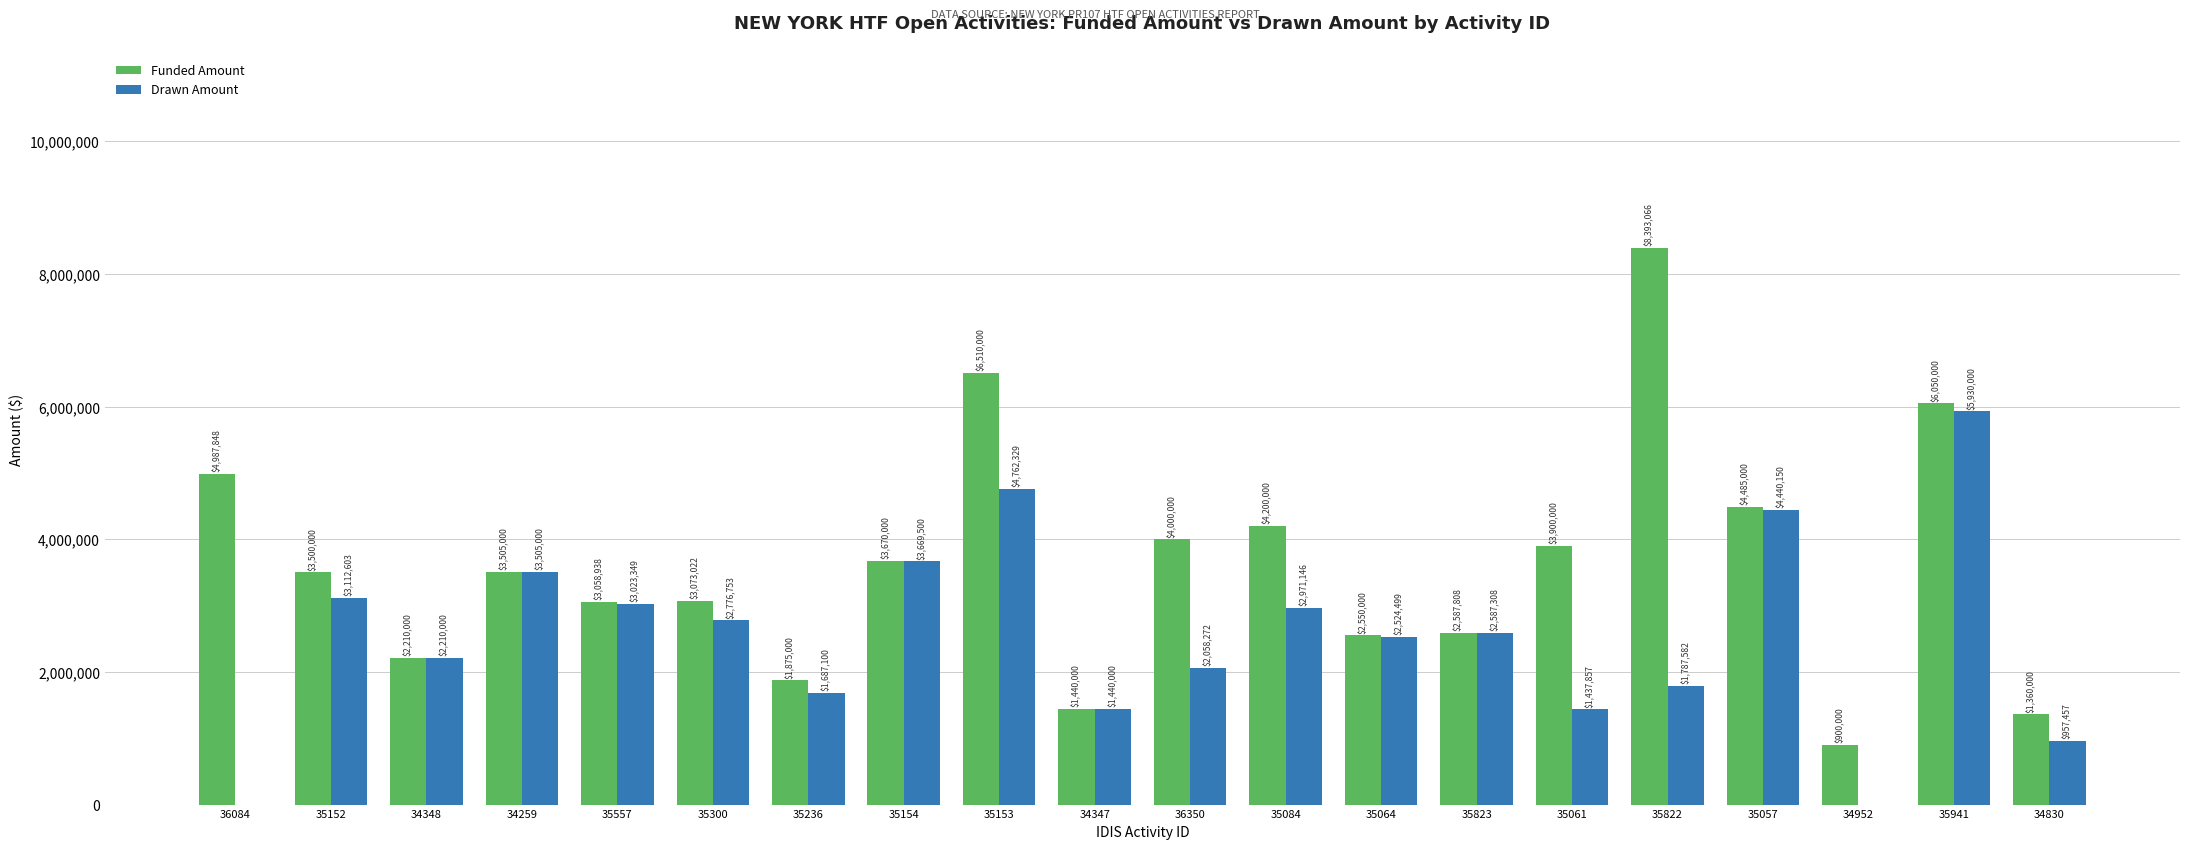

The Funded Amount series shows 3900000.0 at 35061. True or false?

True